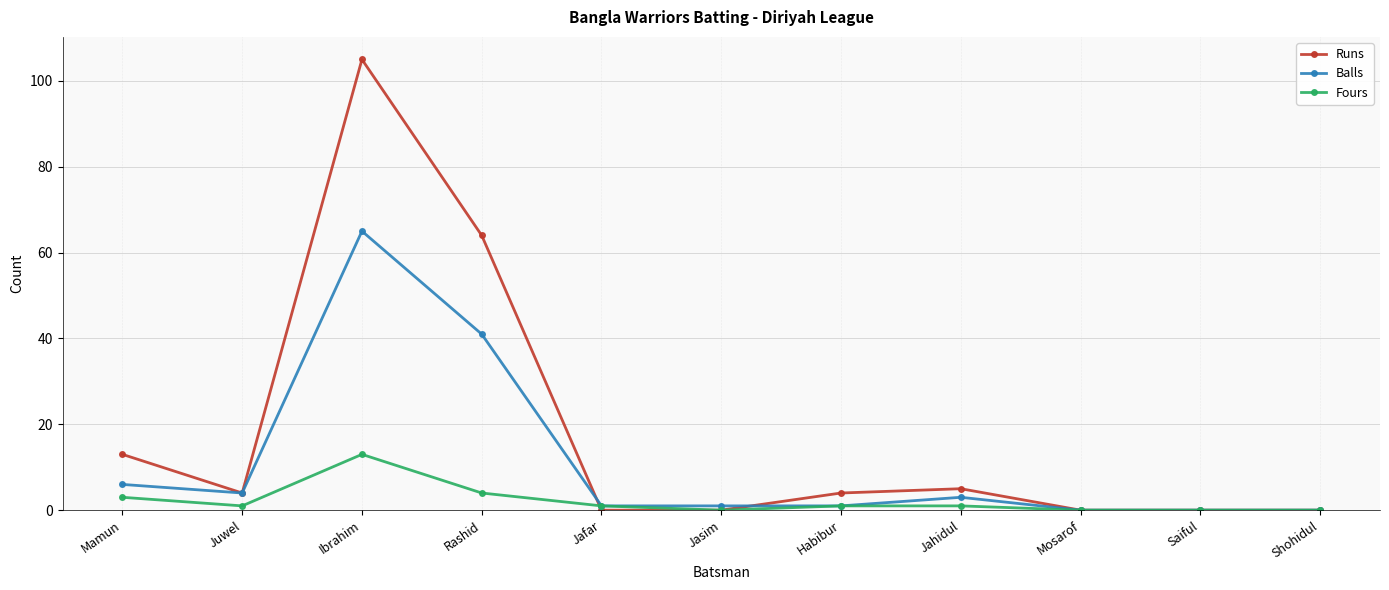

What is the difference between the highest and lowest values at Jasim?

1